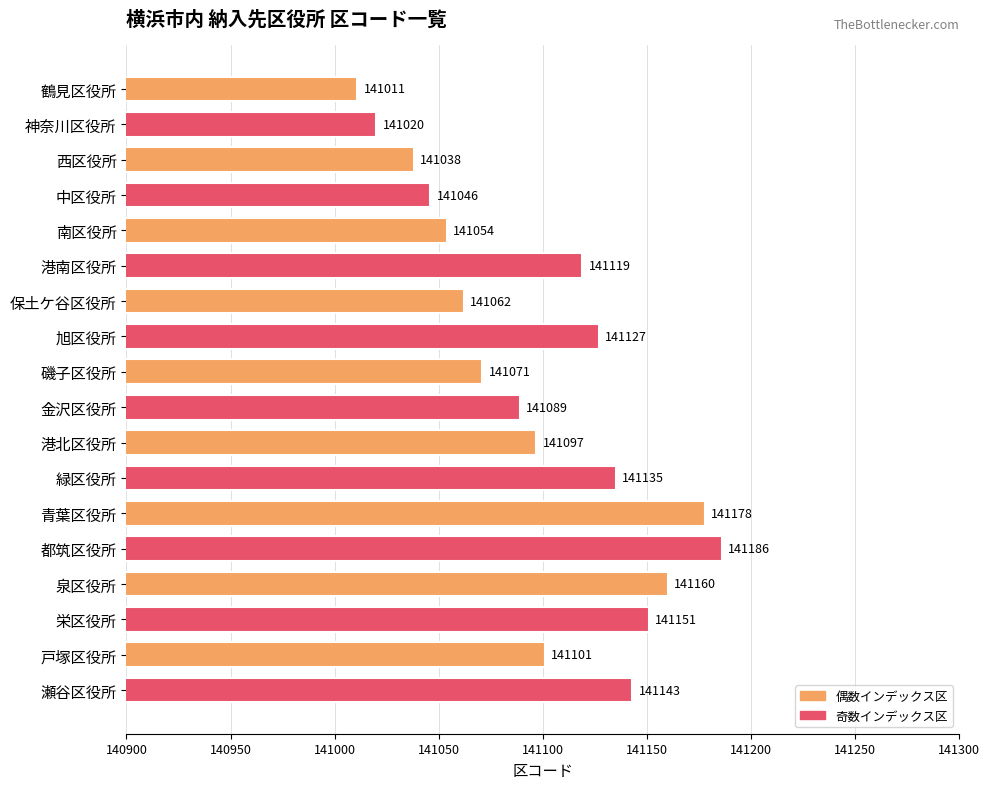

Reading top to bottom, list all the values displayed in this chart.

鶴見区役所=141011	神奈川区役所=141020	西区役所=141038	中区役所=141046	南区役所=141054	港南区役所=141119	保土ケ谷区役所=141062	旭区役所=141127	磯子区役所=141071	金沢区役所=141089	港北区役所=141097	緑区役所=141135	青葉区役所=141178	都筑区役所=141186	泉区役所=141160	栄区役所=141151	戸塚区役所=141101	瀬谷区役所=141143